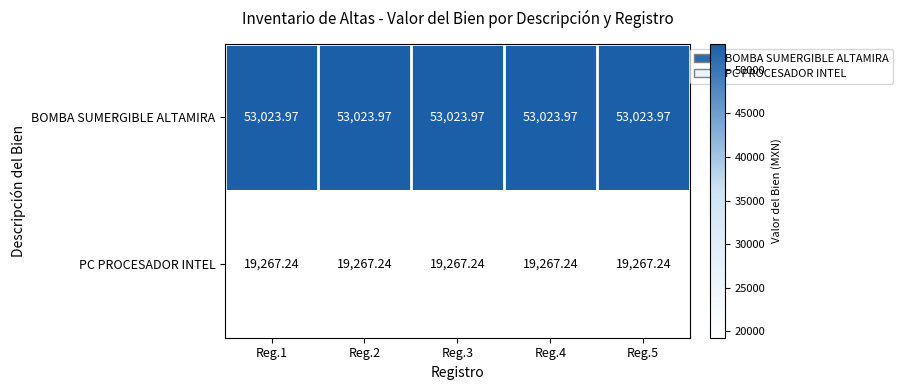

Is the value of PC PROCESADOR INTEL at Reg.1 greater than the value of BOMBA SUMERGIBLE ALTAMIRA at Reg.1?

No